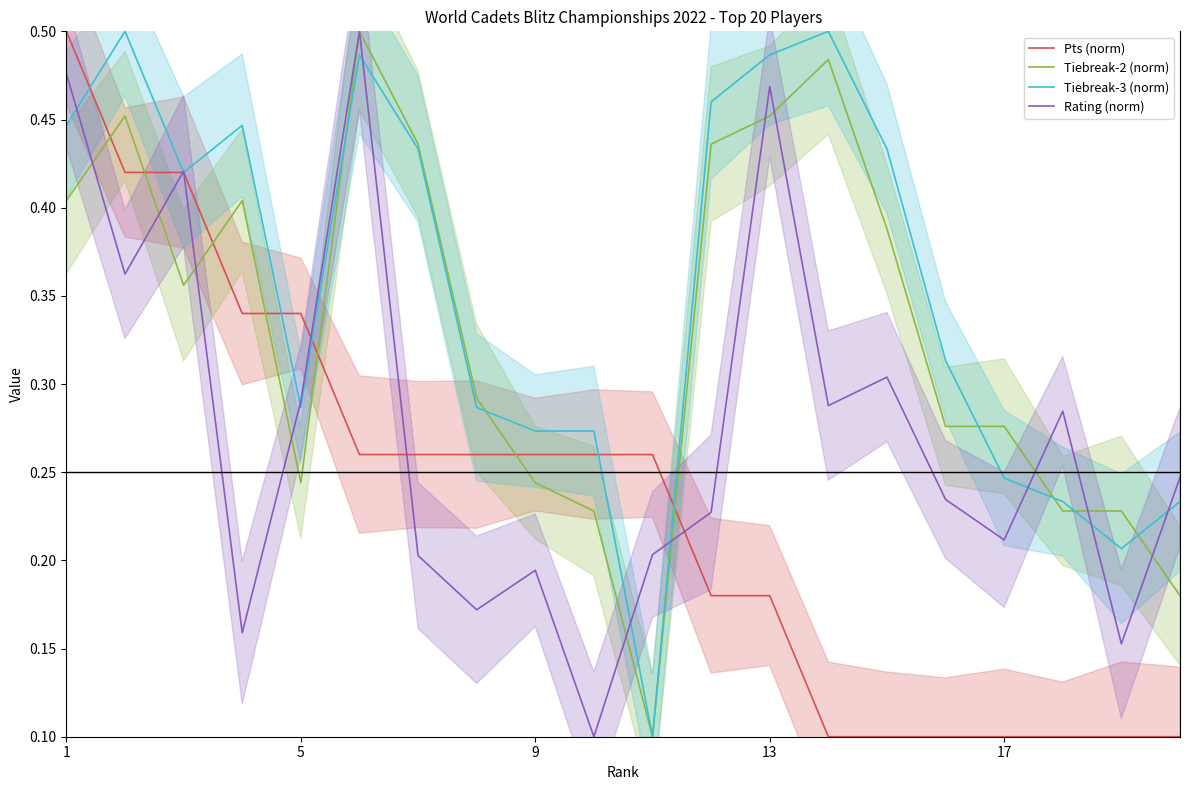

How many interior local peaks does the Tiebreak-3 (norm) series have?

4